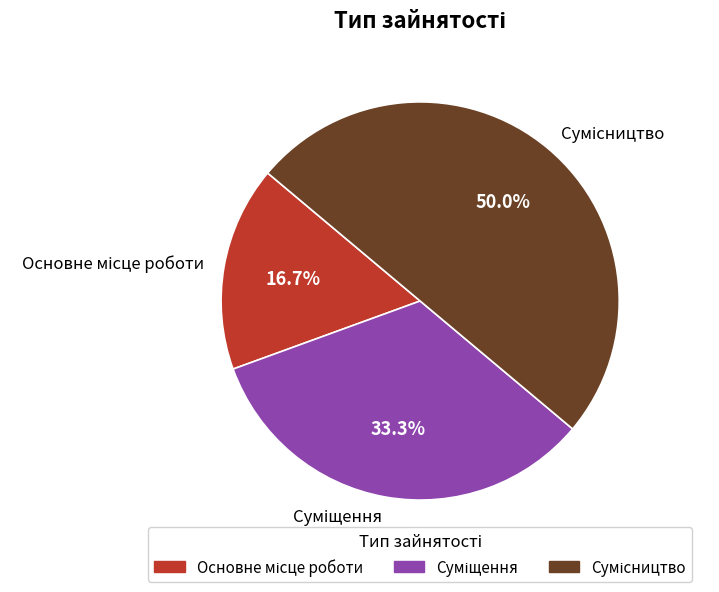

How many slices are in this pie chart?

3